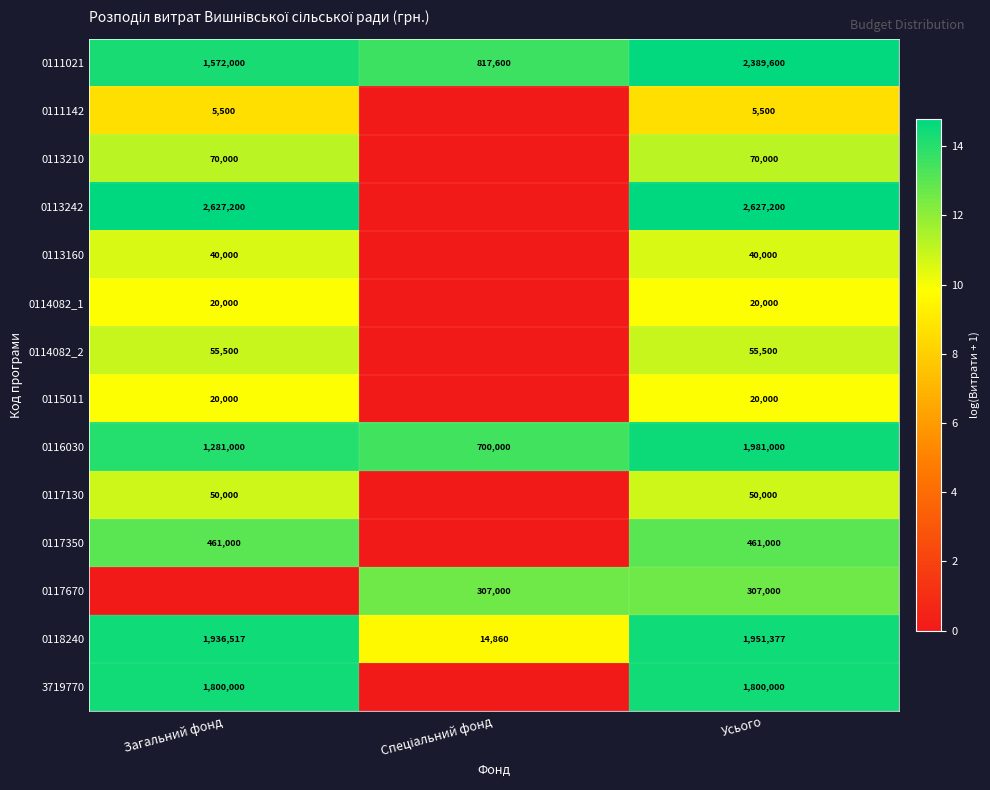

The value of 0111021 at Усього is 2389600. True or false?

True